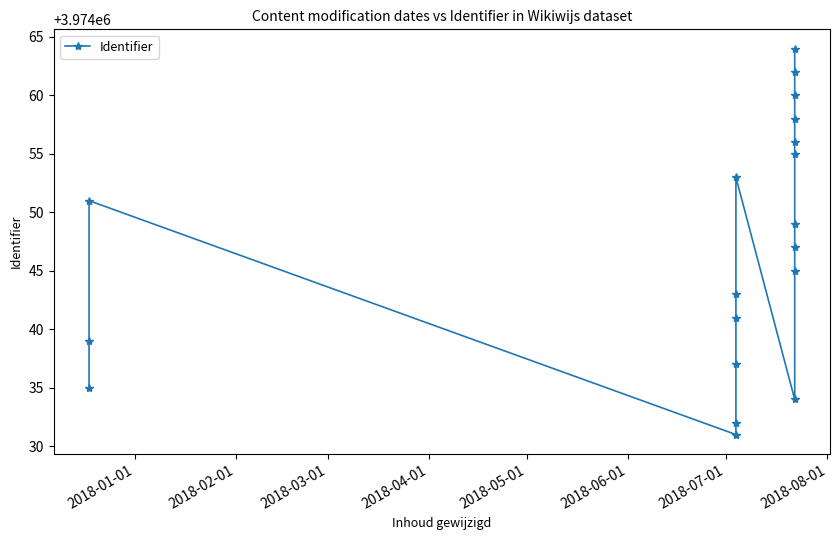

What is the value of the 7th point from the left?

3974041